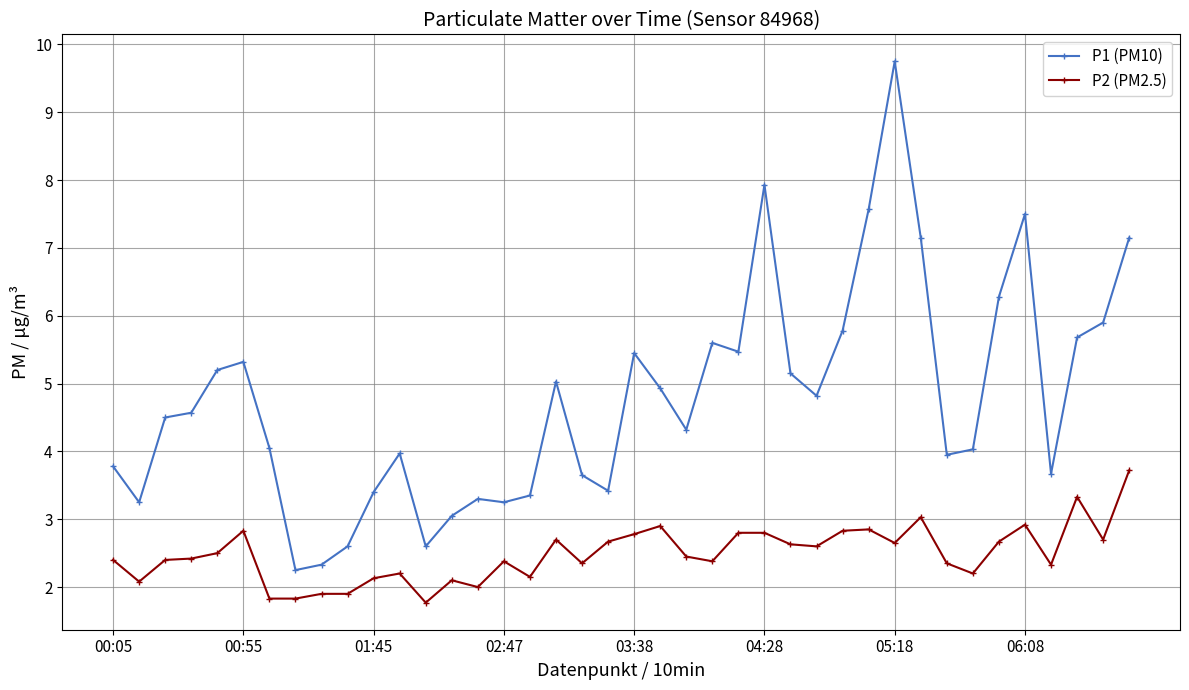

What is the value of the P2 (PM2.5) point at the 33rd from the left?

2.4